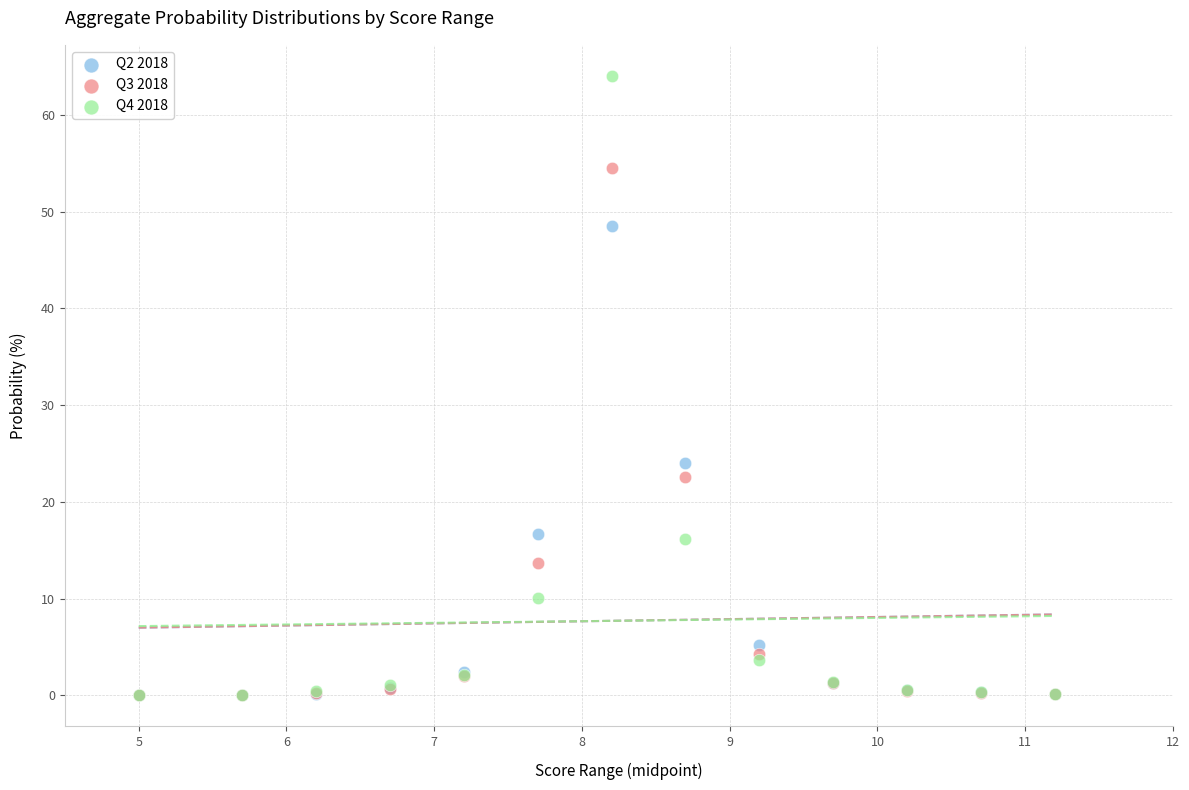

Across all series, what Y value is closest to 32?

24.0